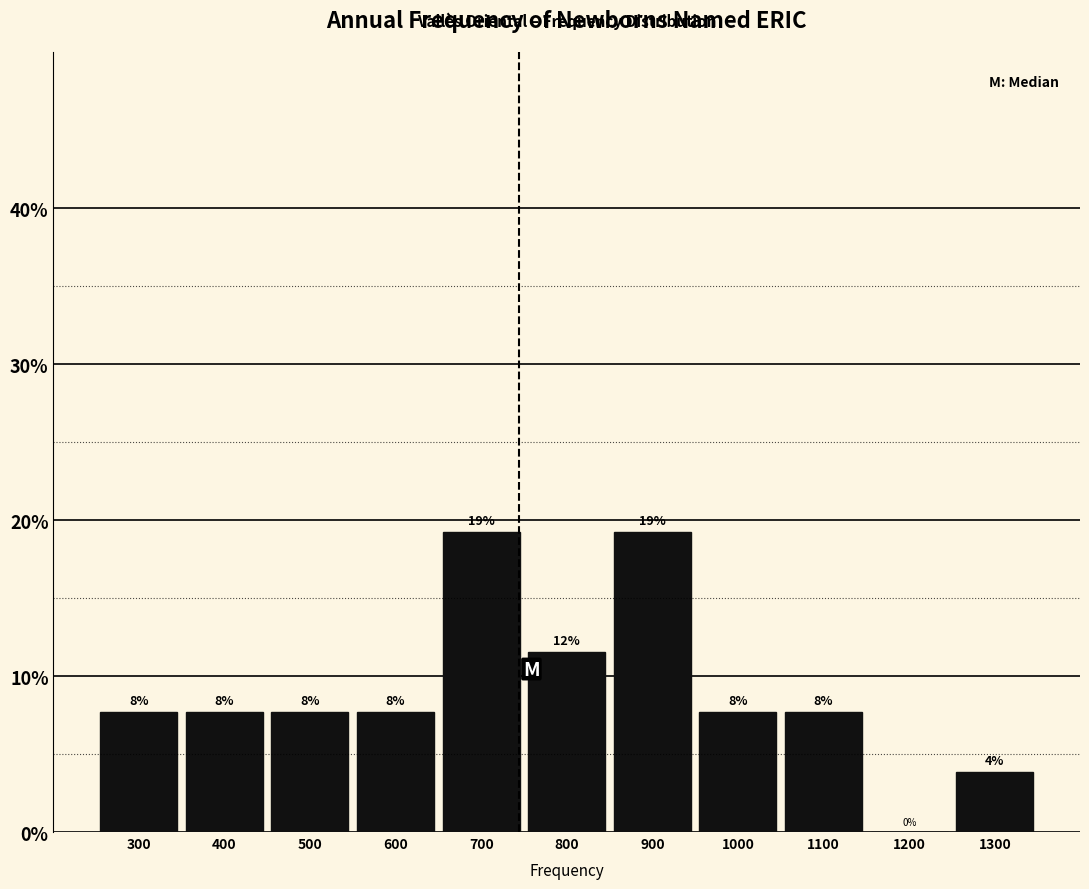

Are the bars horizontal?

No